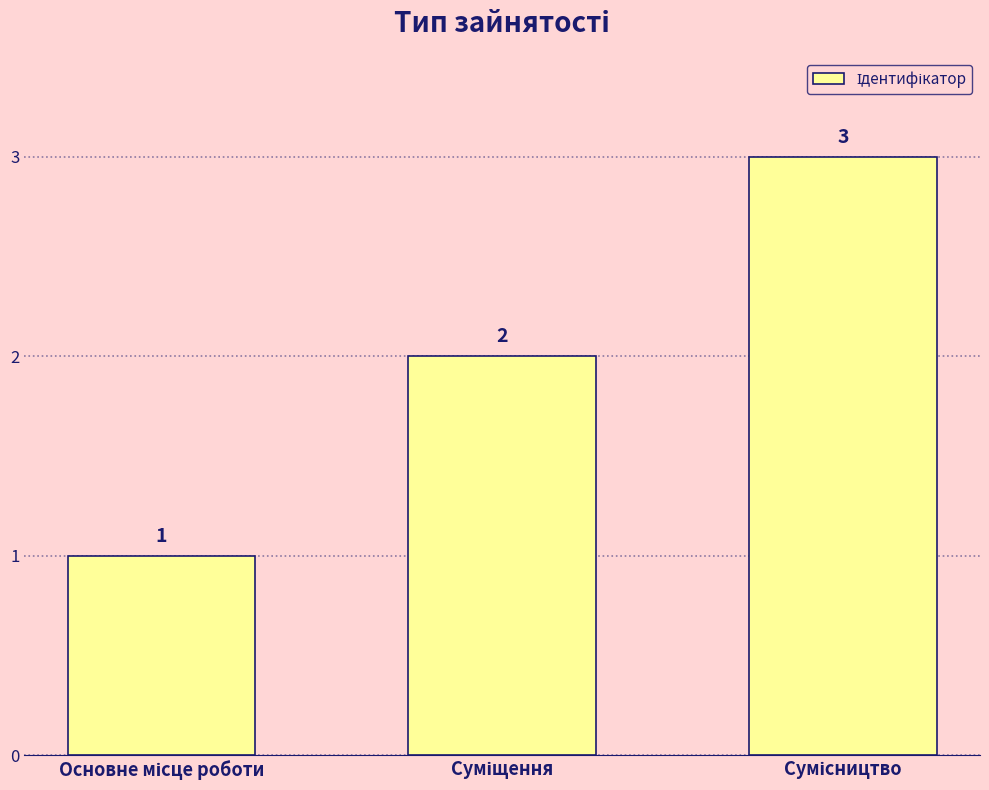

What is the sum of all values?

6